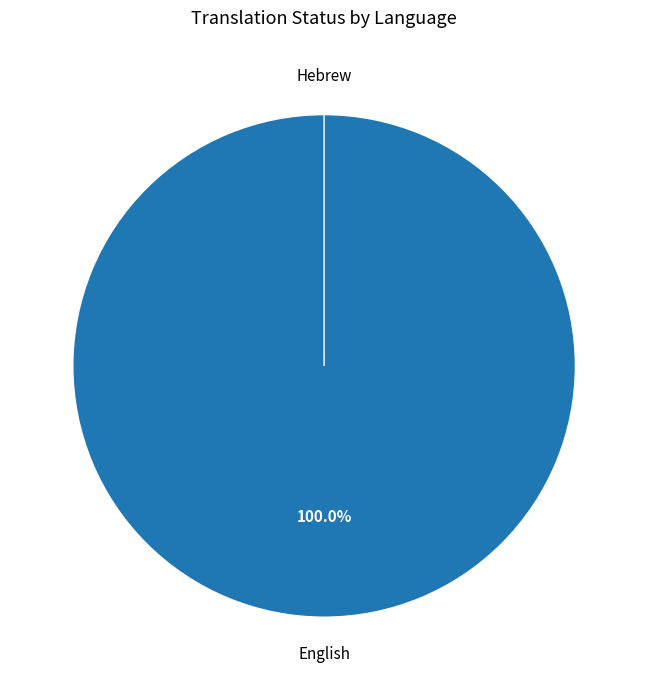

Between Hebrew and English, which is larger?

English